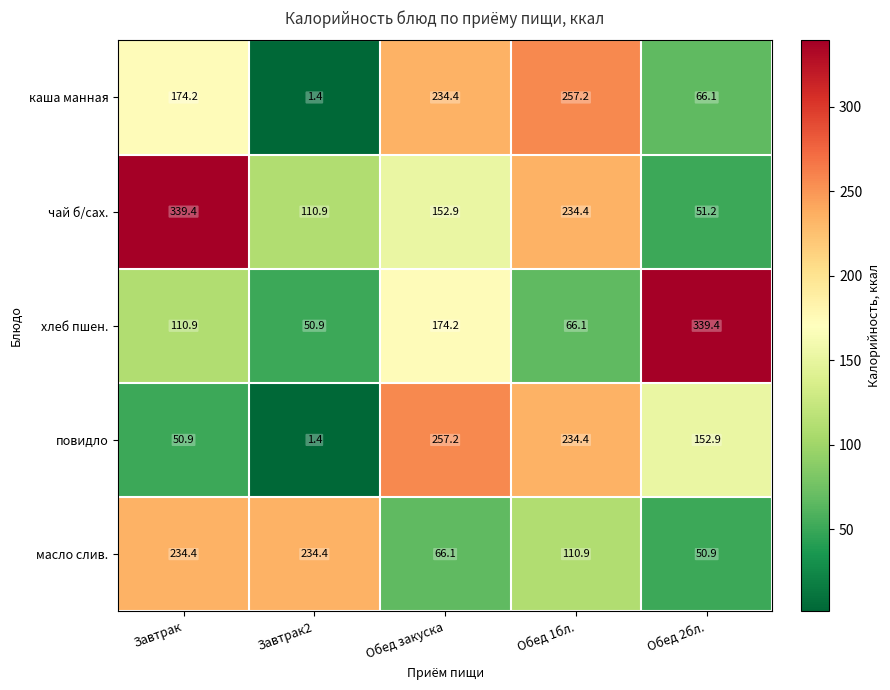

What is the difference between the maximum and second lowest values in the чай б/сах. series?

228.5